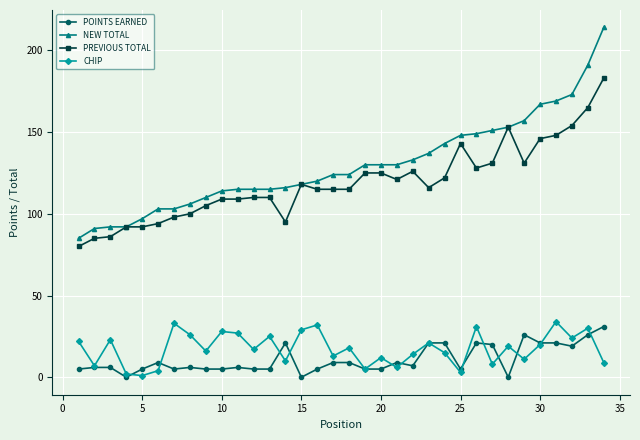

What is the highest value of the PREVIOUS TOTAL series?

183